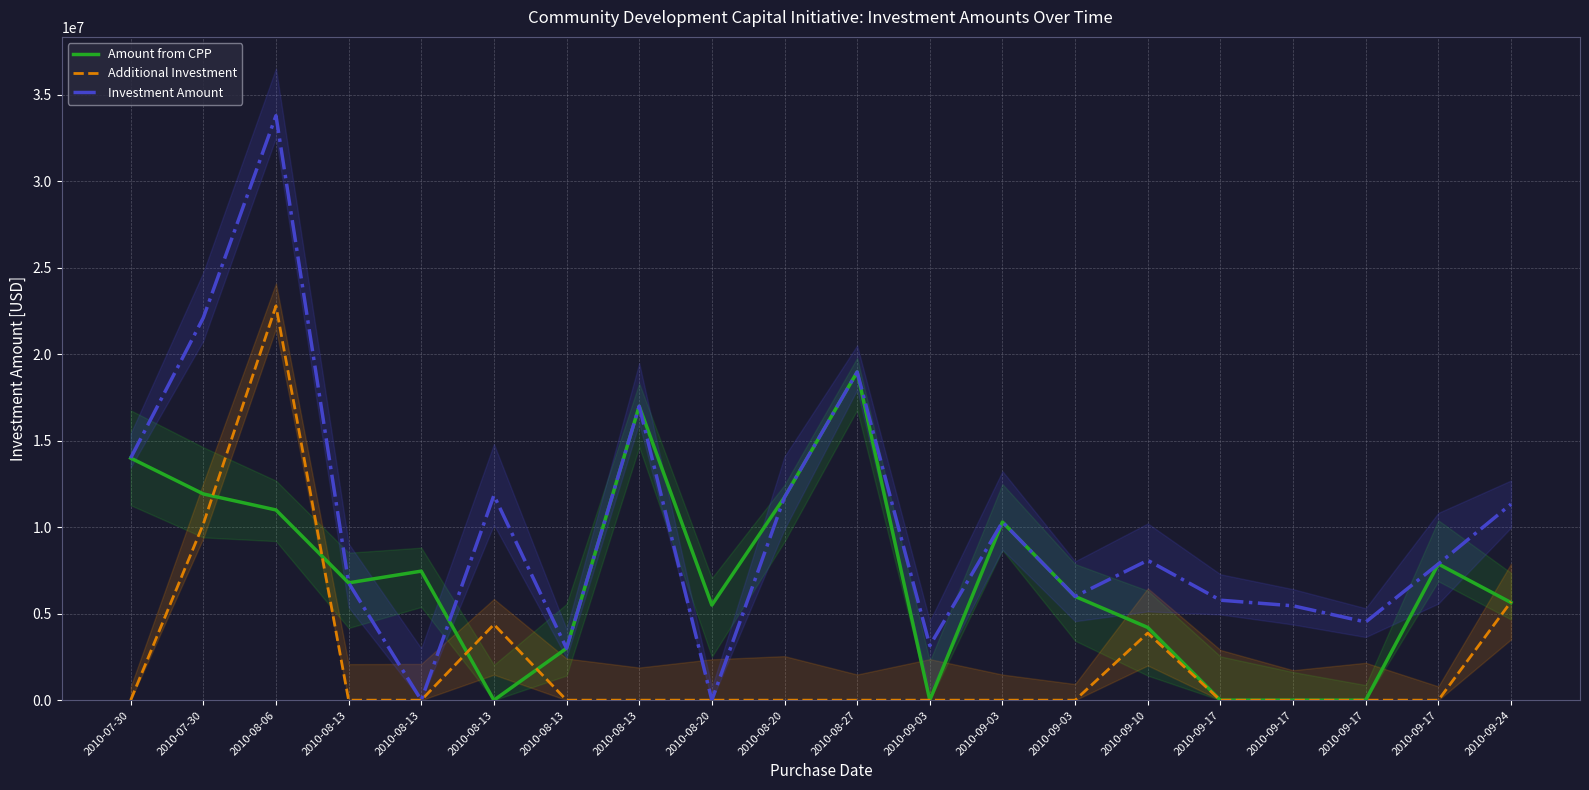

List the series in order of their overall mean, highest first.

Investment Amount, Amount from CPP, Additional Investment